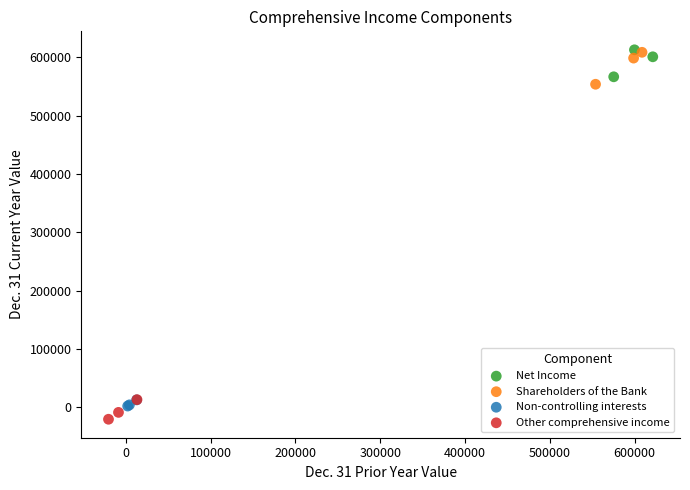

What are all the series names shown in the legend?

Net Income, Shareholders of the Bank, Non-controlling interests, Other comprehensive income